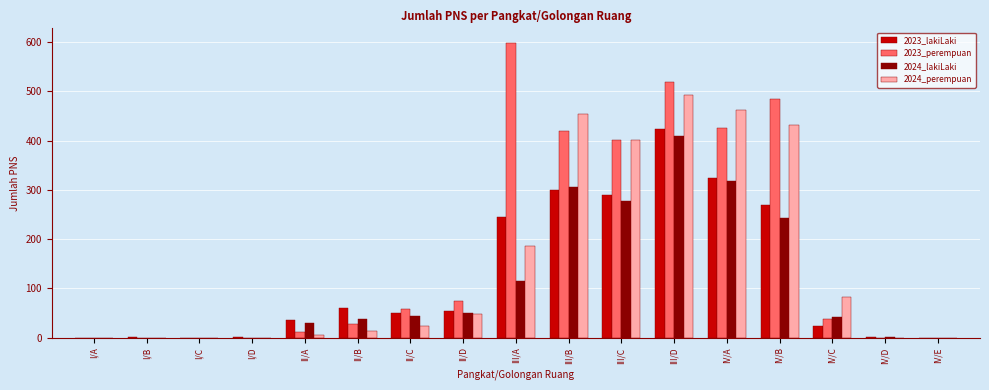

What is the sum of all 2024_perempuan values?

2602